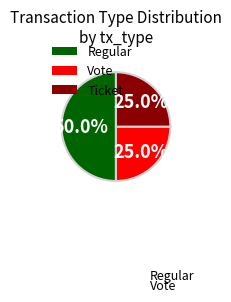

What is the largest slice in the pie chart?

Regular